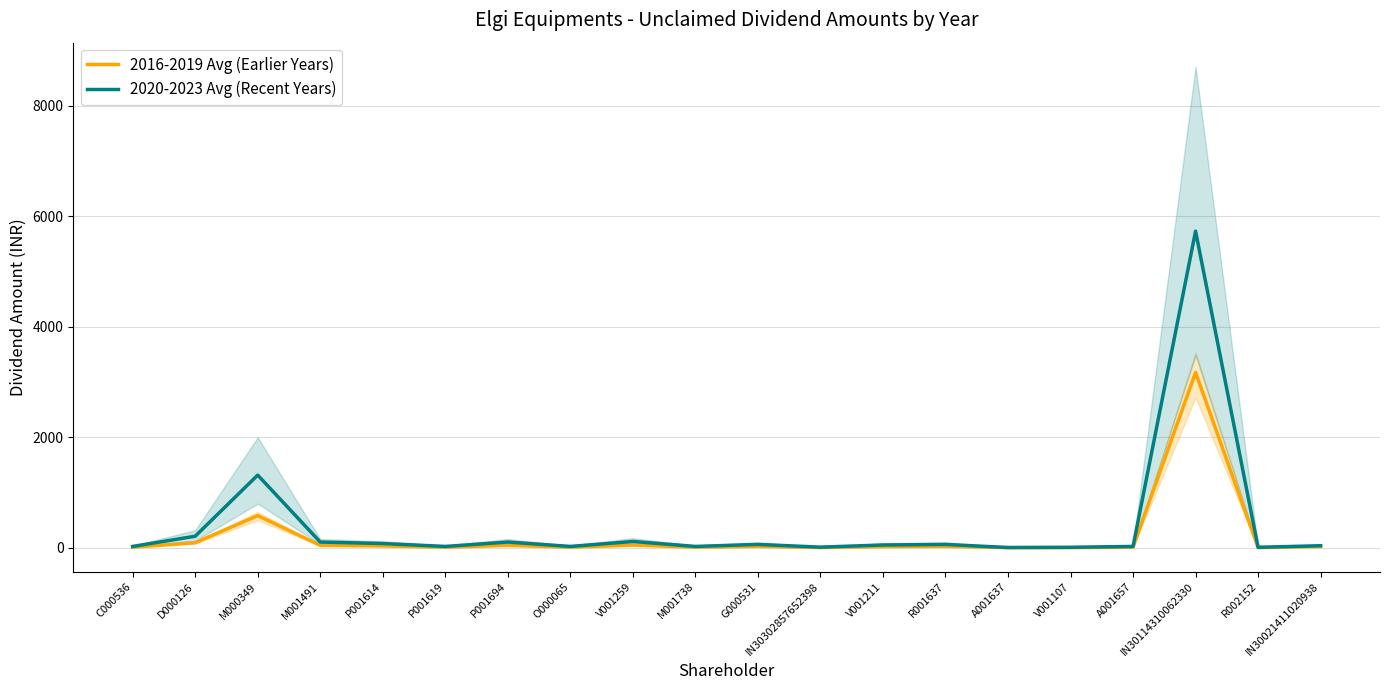

What value does the 2016-2019 Avg (Earlier Years) series have at A001657?

11.7